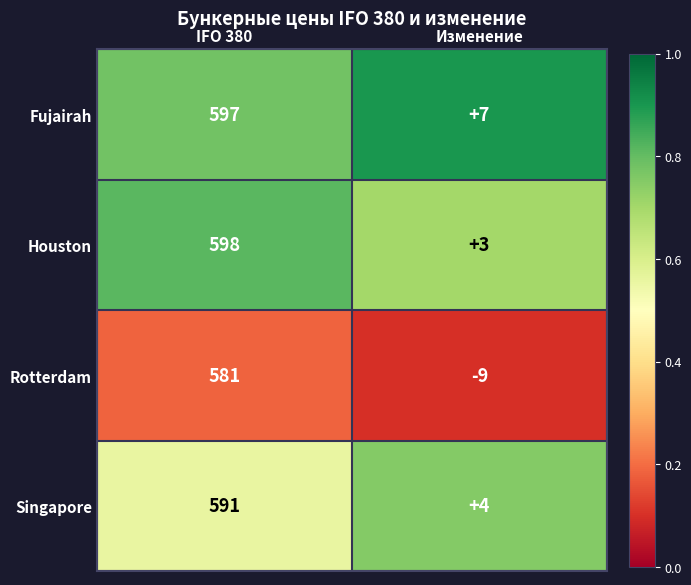

Where is Singapore nearest to the value 297?

Изменение